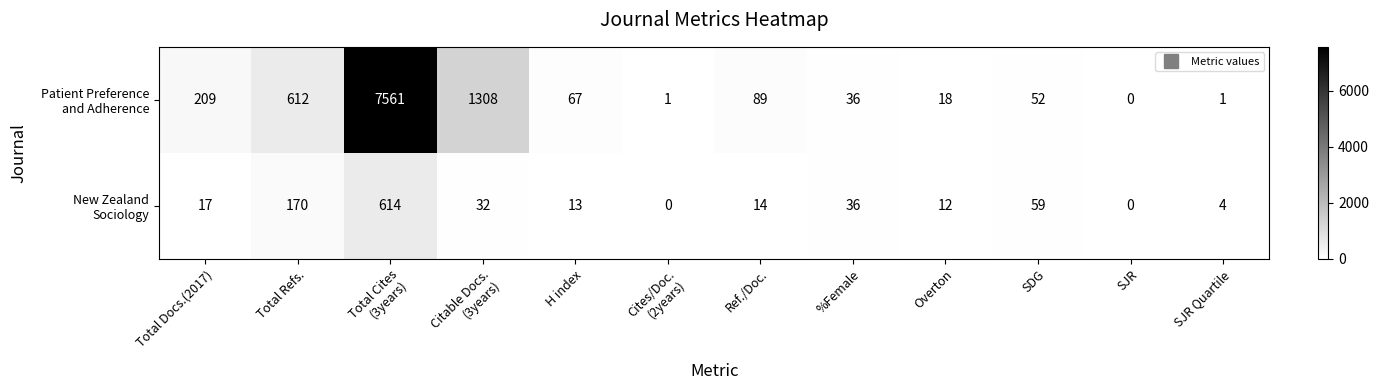

What is the spread (max minus min) of values at Overton?

6